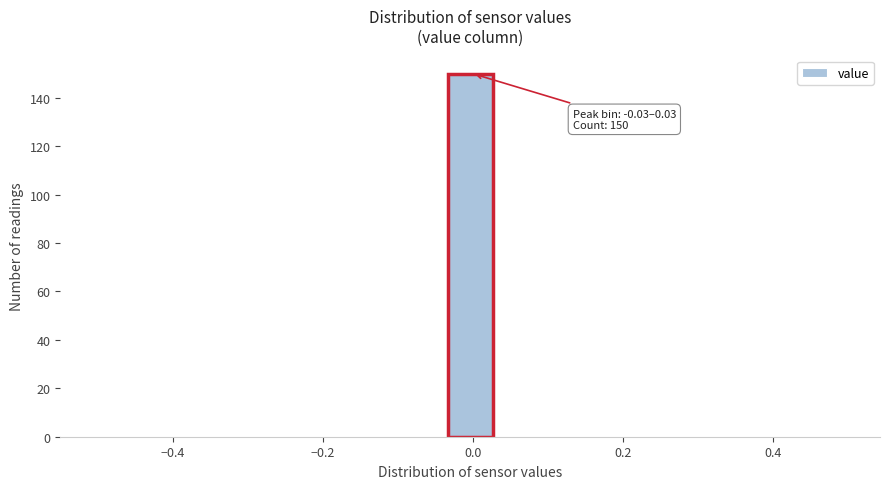

Read against the x-axis, roughly where is the centre of the tallest bar?

0.00